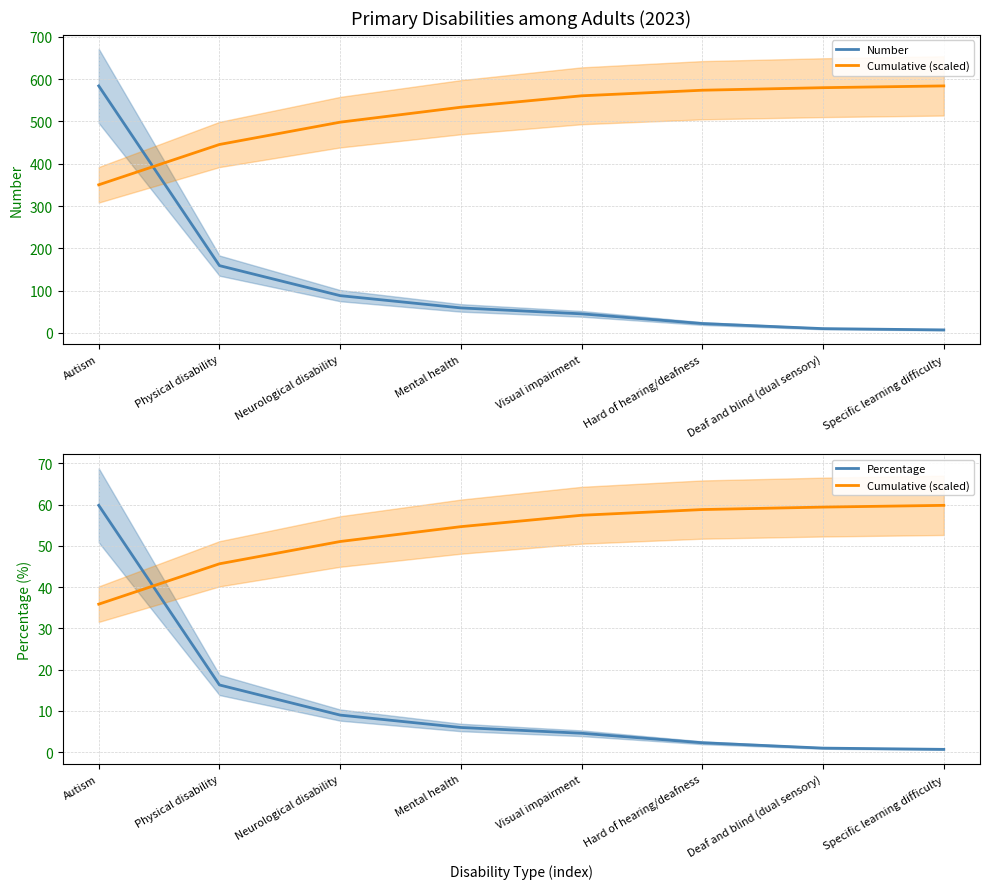

Is the value of Percentage at Physical disability greater than the value of Number at Specific learning difficulty?

Yes